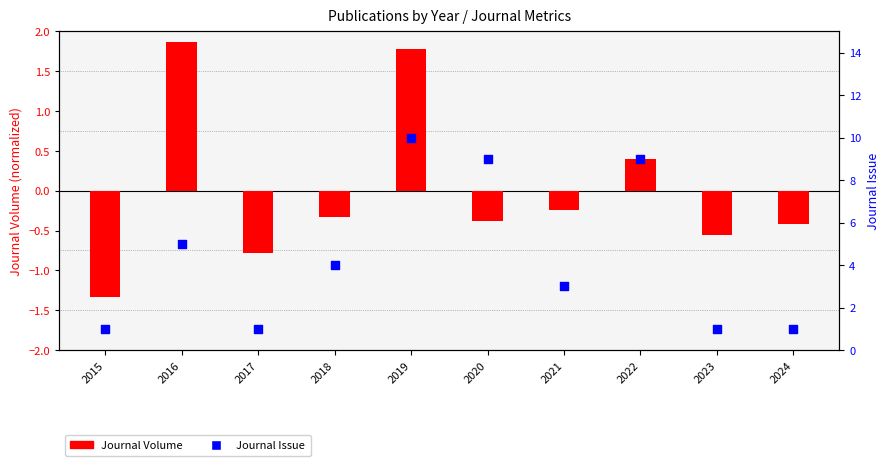

What are all the series names shown in the legend?

Journal Volume, Journal Issue